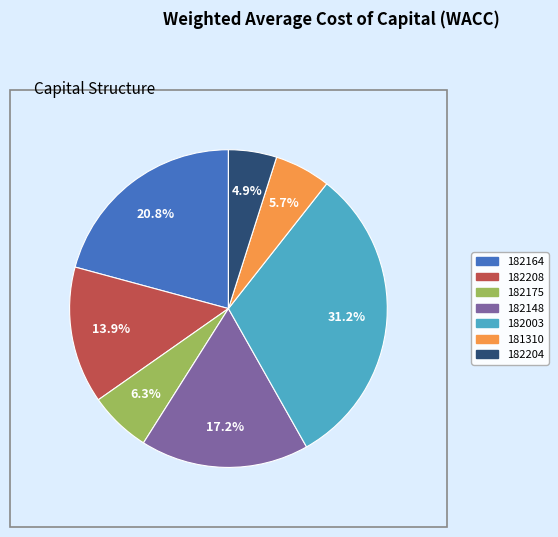

Is it true that 182175 is 6% of the pie?

True